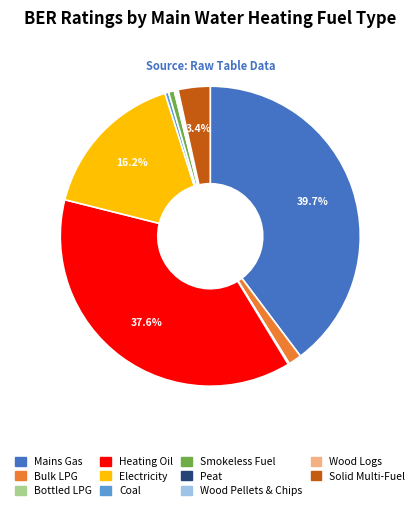

Which category has the biggest portion of the pie?

Mains Gas